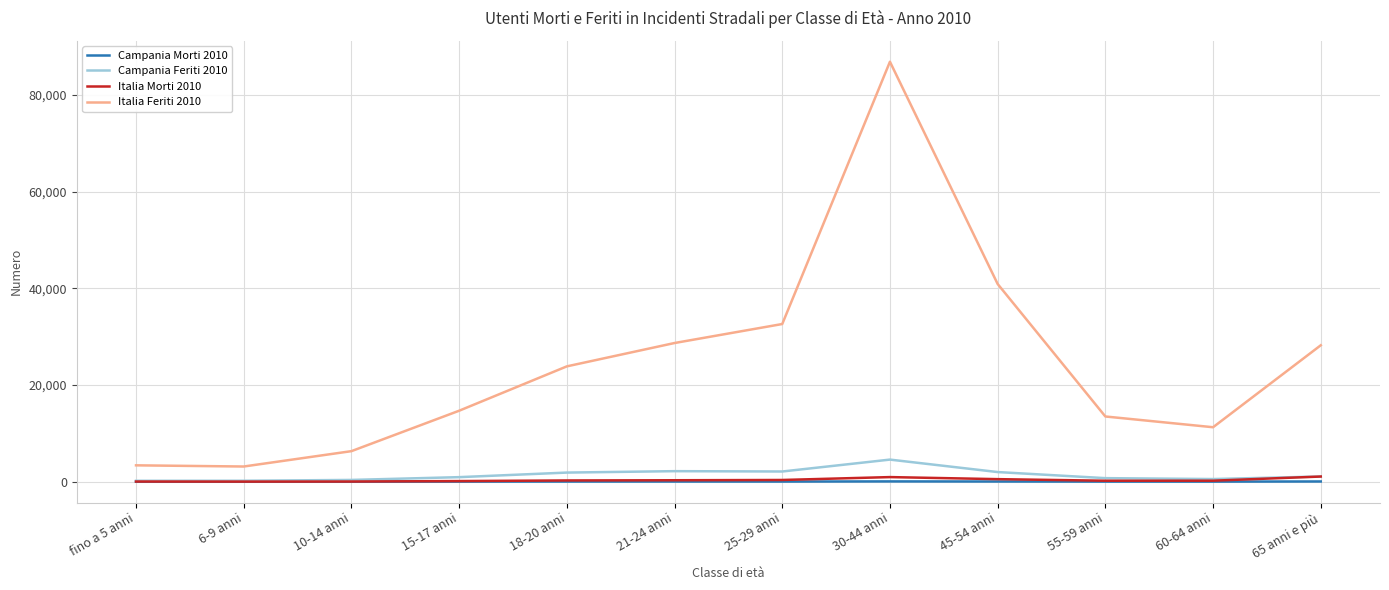

What is the approximate value of Campania Morti 2010 at 10-14 anni, to the nearest 5?

5